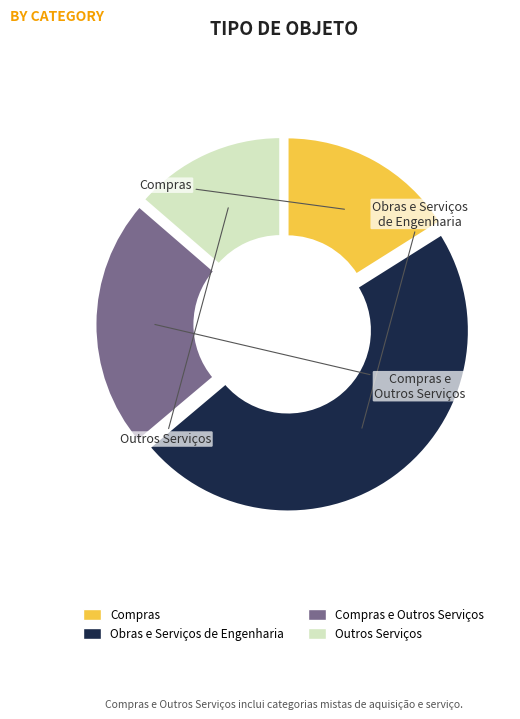

Does any single category account for the majority?

No